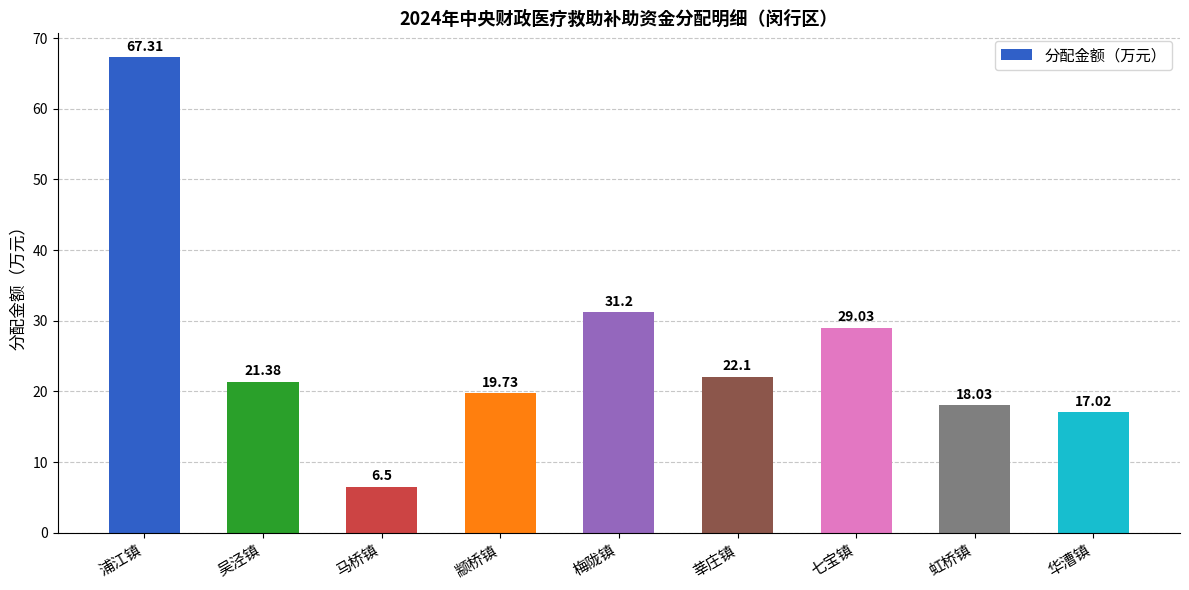

What is the difference between the maximum and minimum values?

60.8